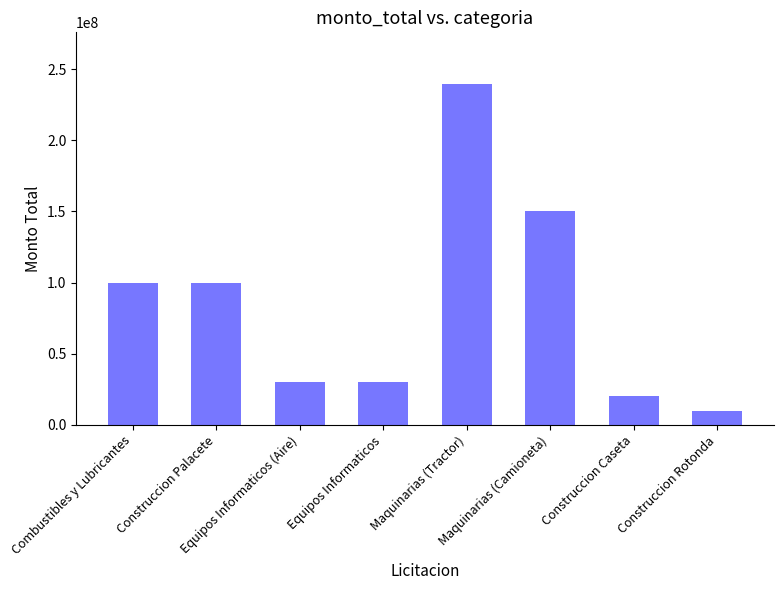

True or false: the data shows 240000000 at Maquinarias (Tractor).

True